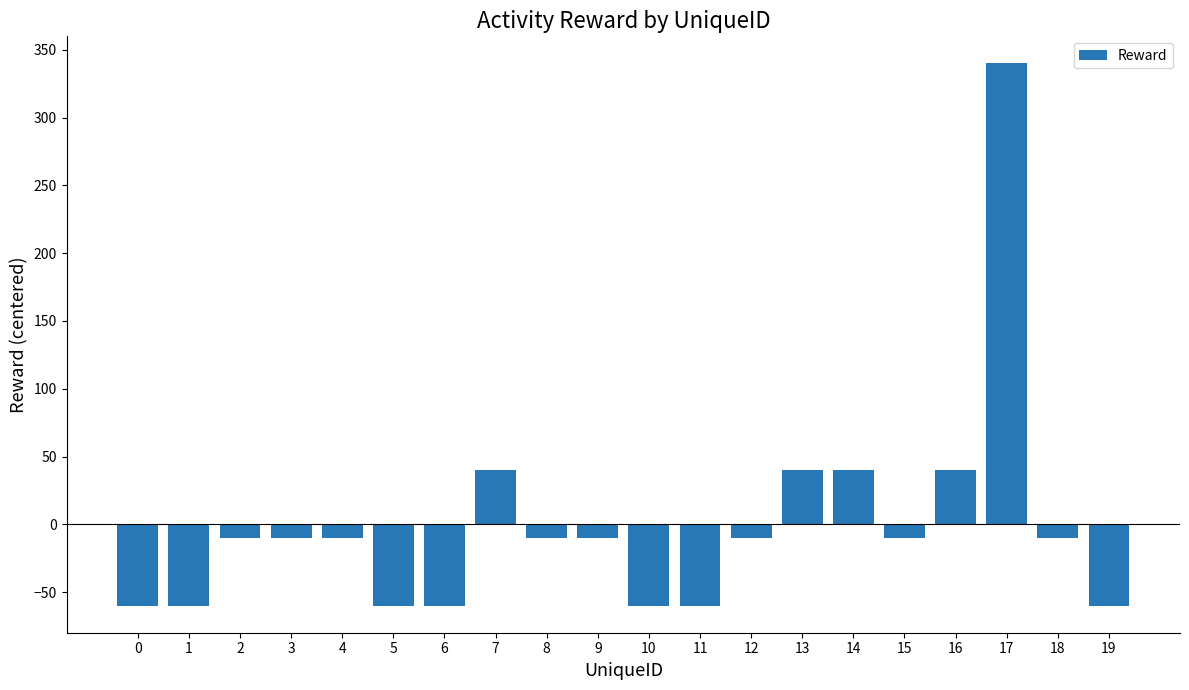

Count the number of categories in the chart.

20